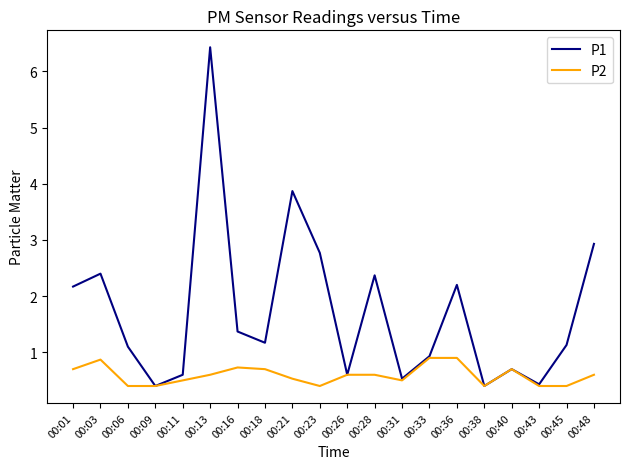

Which series has the widest spread of values?

P1